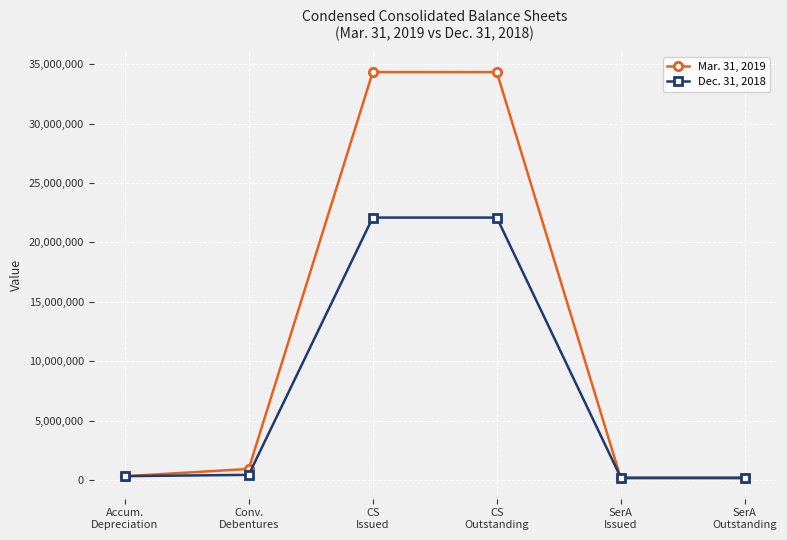

What value does the Dec. 31, 2018 series have at CS
Outstanding, to the nearest 10?

22089030